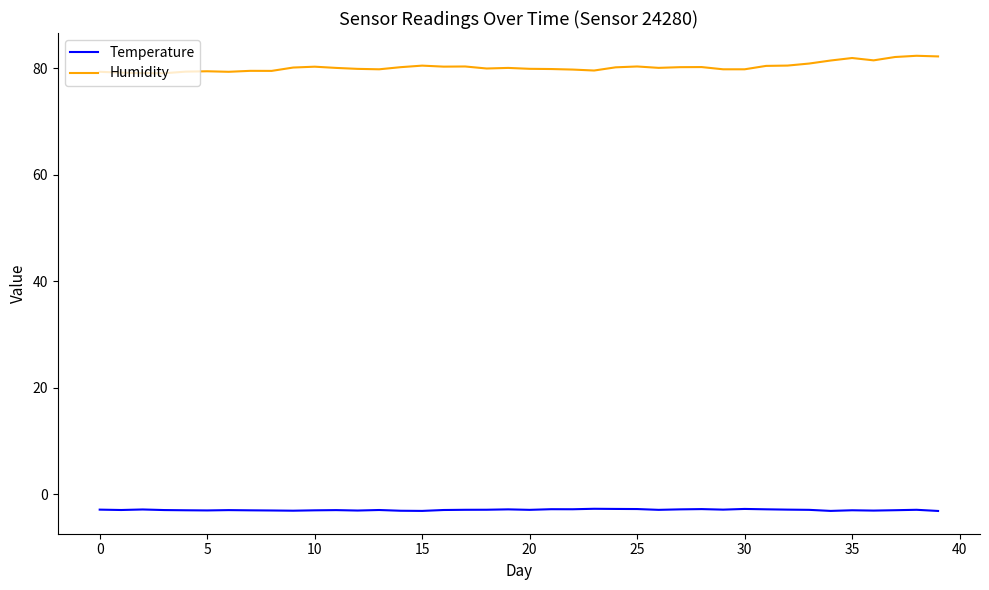

Does the chart display data point markers on the line(s)?

No